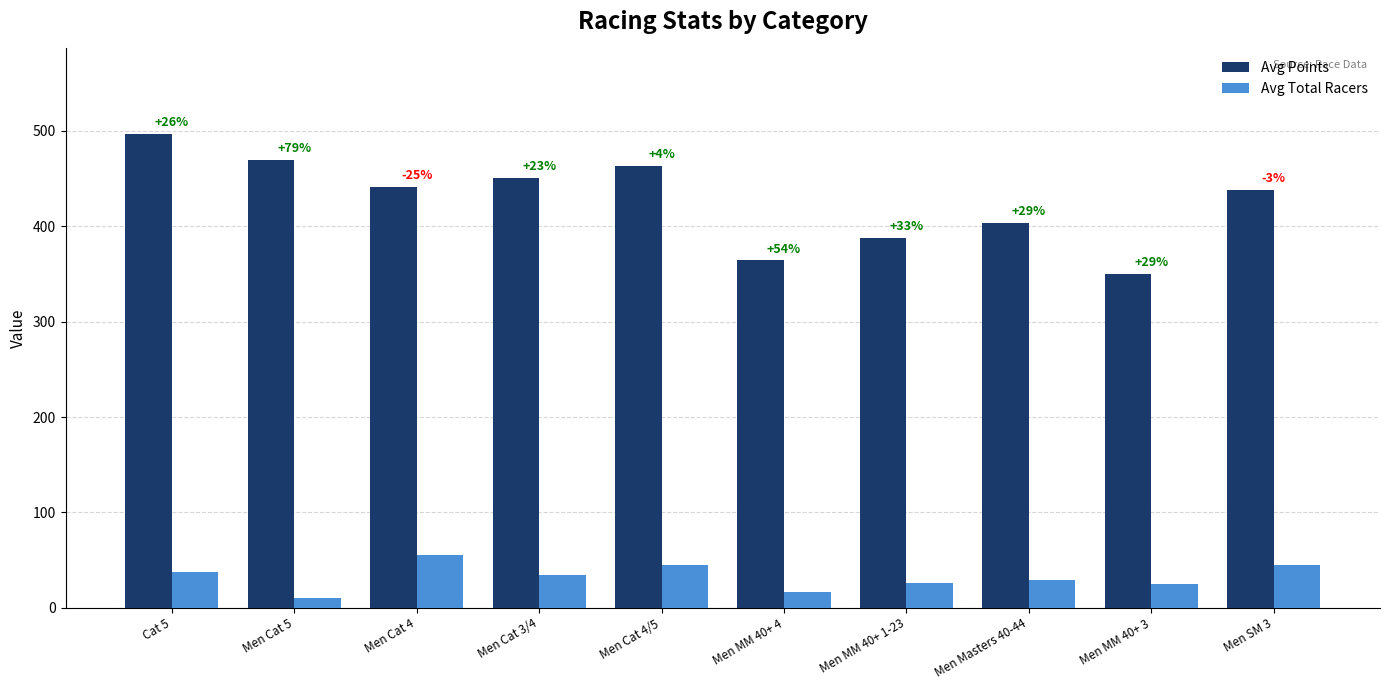

What is the lowest value of the Avg Points series?

349.8